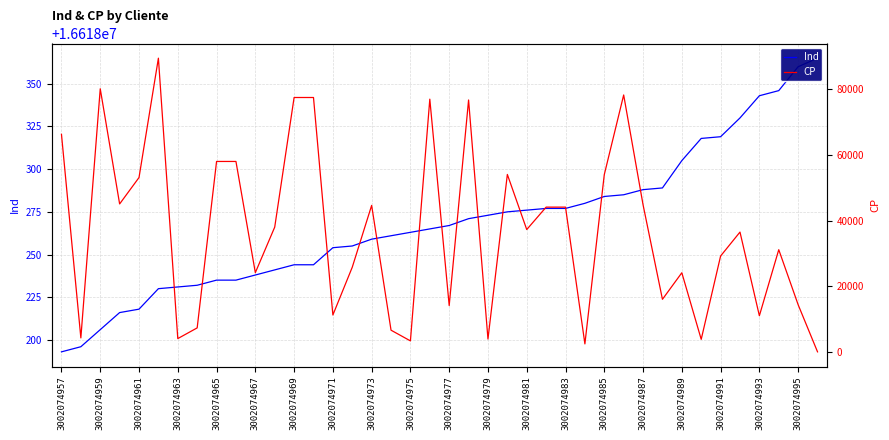

True or false: CP has more than 2 points higher than both neighbors.

True